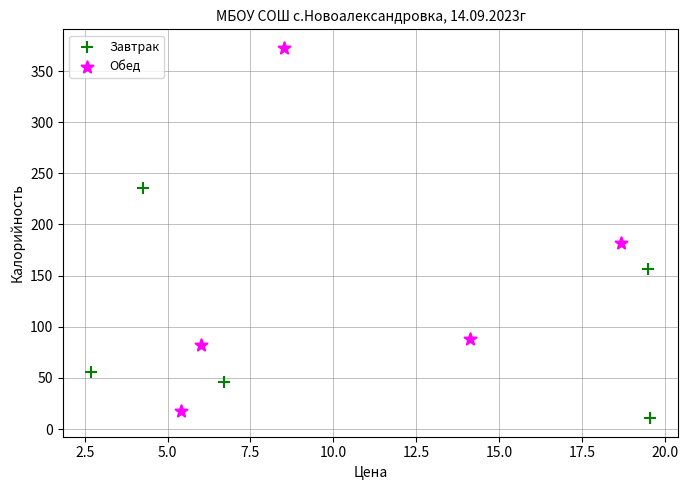

Which series reaches the maximum Y coordinate?

Обед